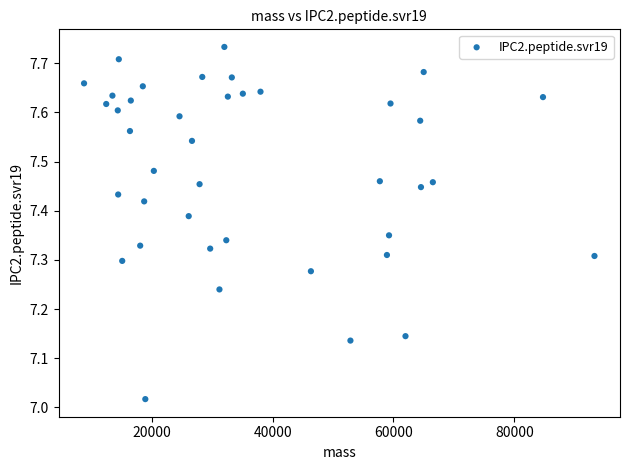

What is the range of X values (max minus min)?

84436.0